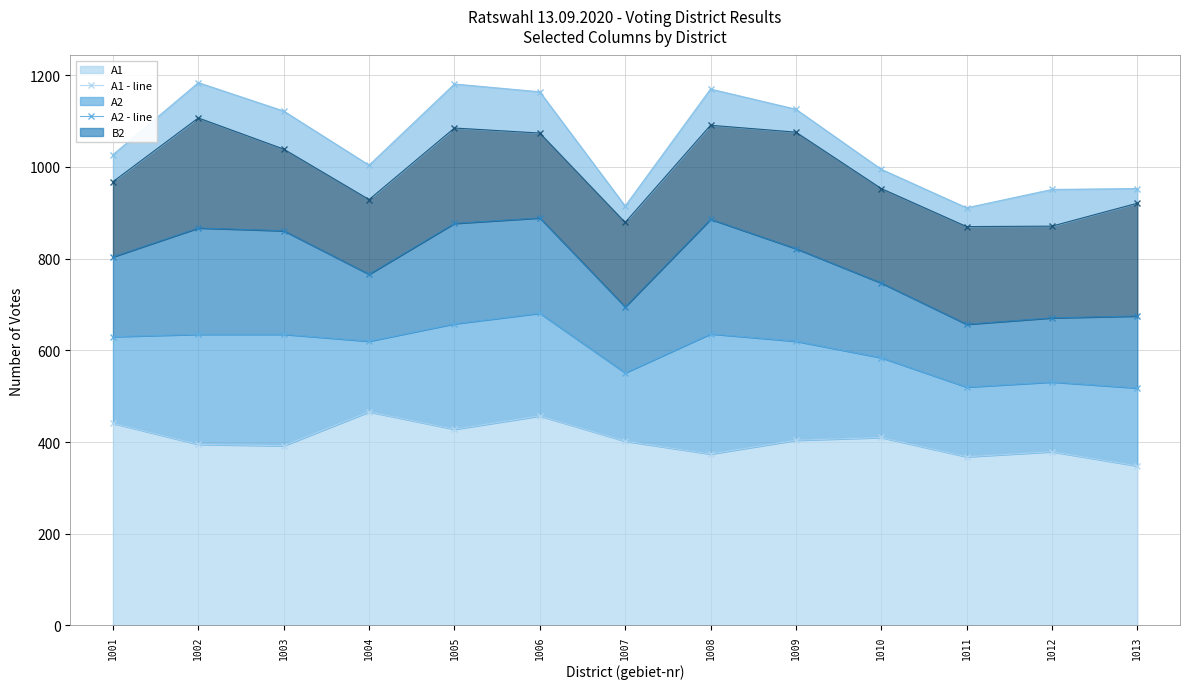

True or false: B2 - line and D1 - line cross at least once.

False